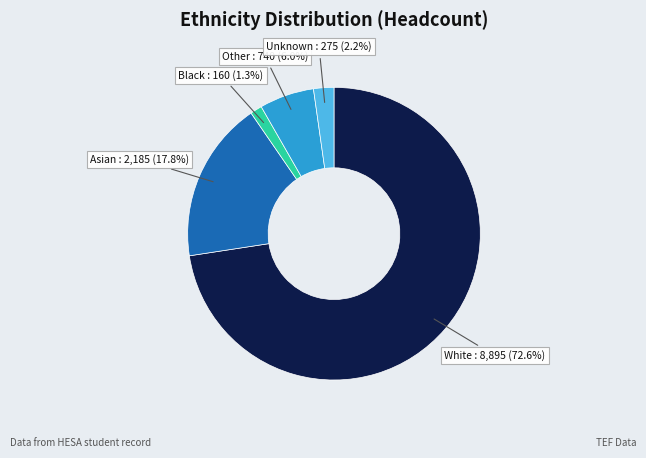

To the nearest percent, what portion does Asian represent?

18%